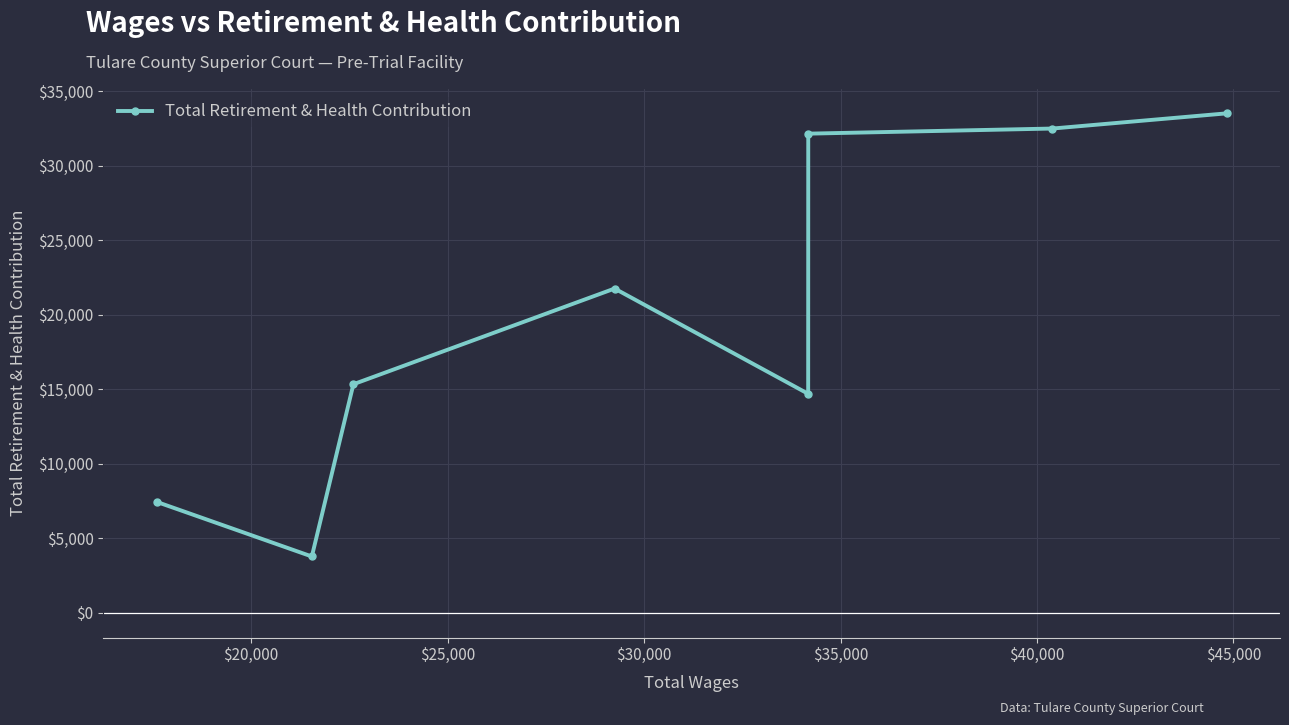

What is the minimum value shown in the chart?

3774